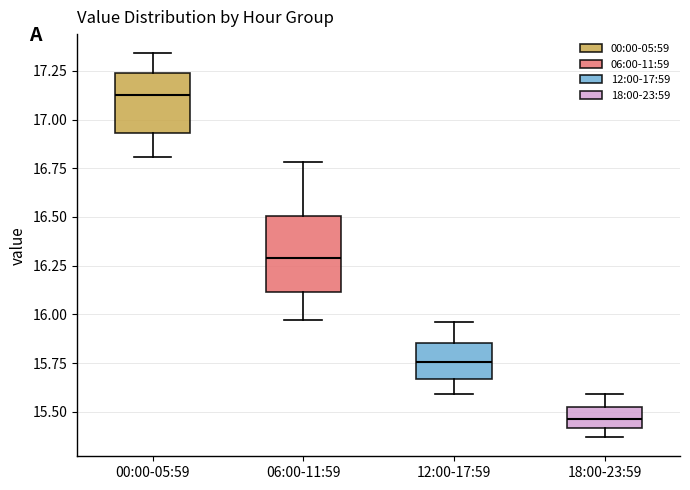

Reading left to right, transcribe this box plot: for each box, give where its median line is, the range the box spans, and where its two whiskers end, as read against the y-axis. The values are not printed on the chart, so give them approximately, as read against the axis.

00:00-05:59: median 17.15, box 16.95 to 17.25, whiskers 16.80 to 17.35
06:00-11:59: median 16.30, box 16.10 to 16.50, whiskers 15.95 to 16.80
12:00-17:59: median 15.75, box 15.65 to 15.85, whiskers 15.60 to 15.95
18:00-23:59: median 15.45, box 15.40 to 15.50, whiskers 15.35 to 15.60